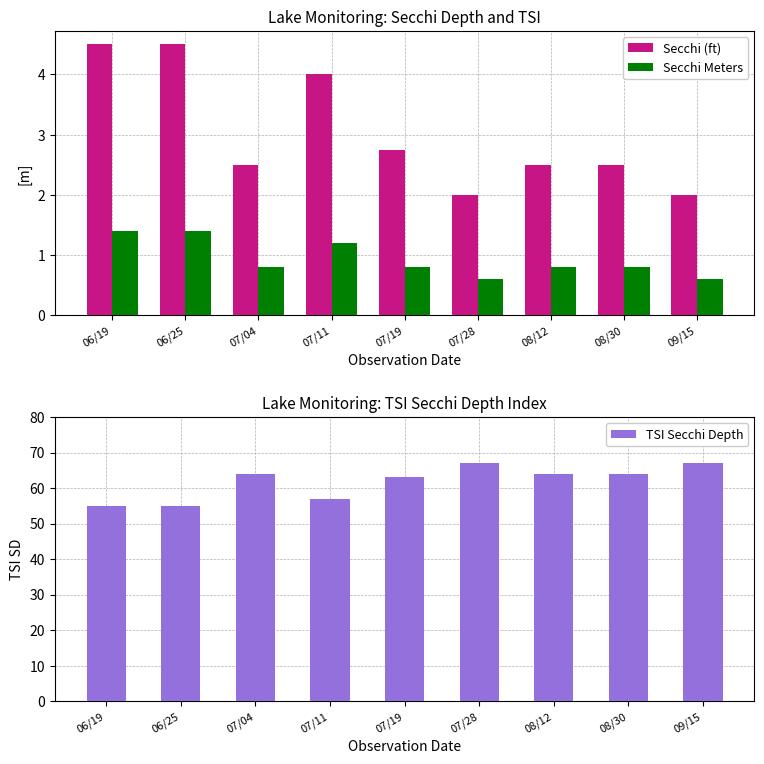

Count the Secchi (ft) values in the range 2 to 4.

7